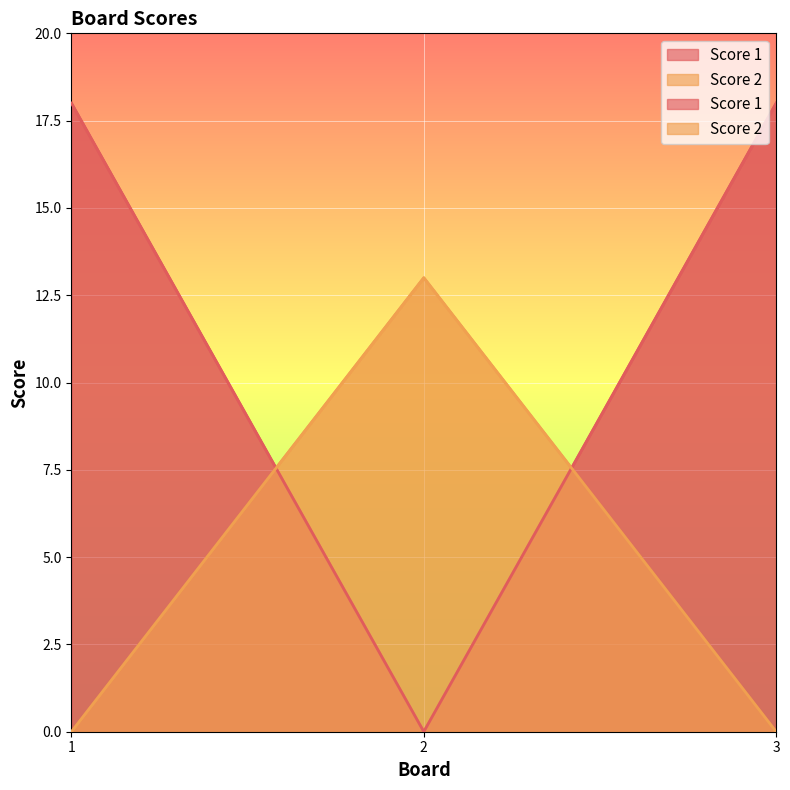

The Score 1 series shows 10 at 2. True or false?

False